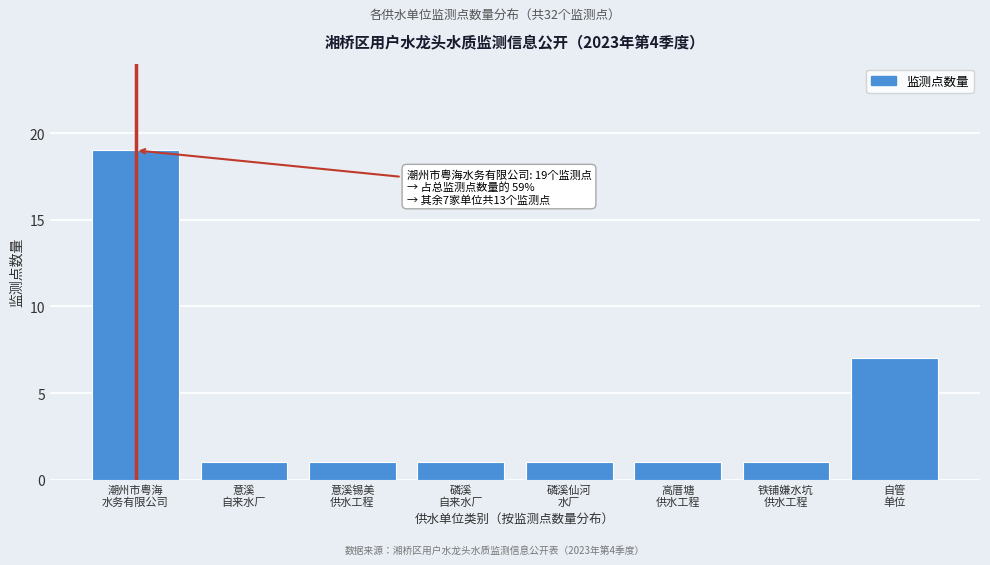

Reading left to right, what are all the values shown in this chart?

19	1	1	1	1	1	1	7